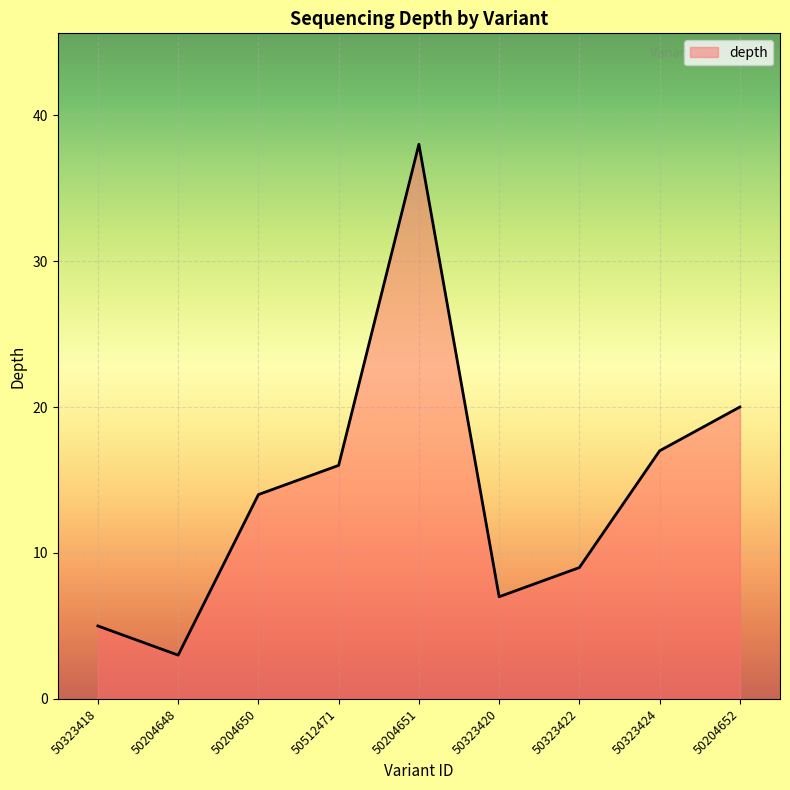

What position from the right is 50204652?

1